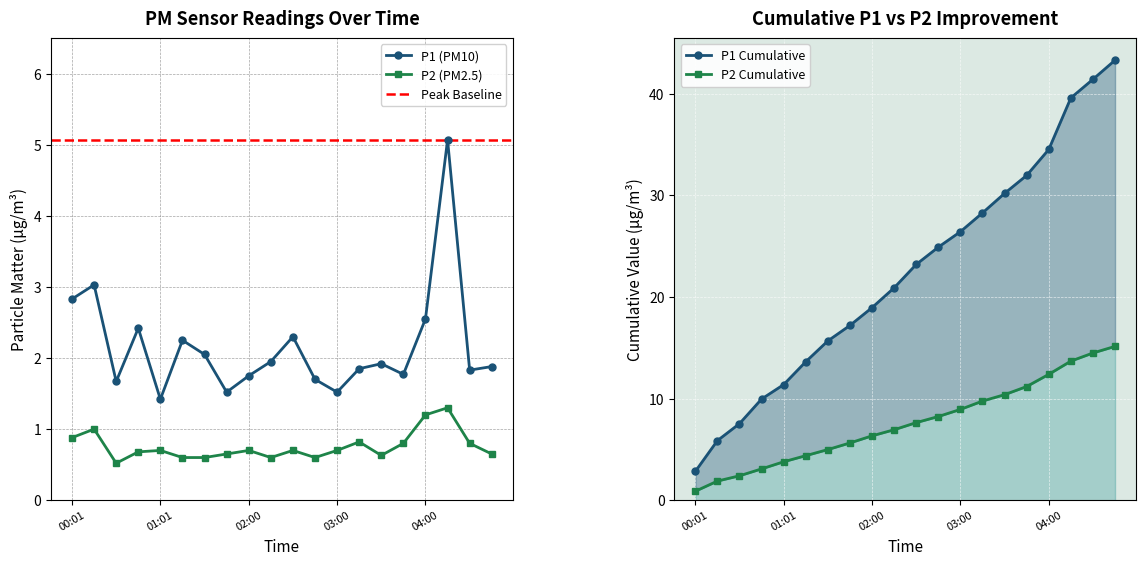

Is it true that P1 equals 1.7 at 00:30?

True